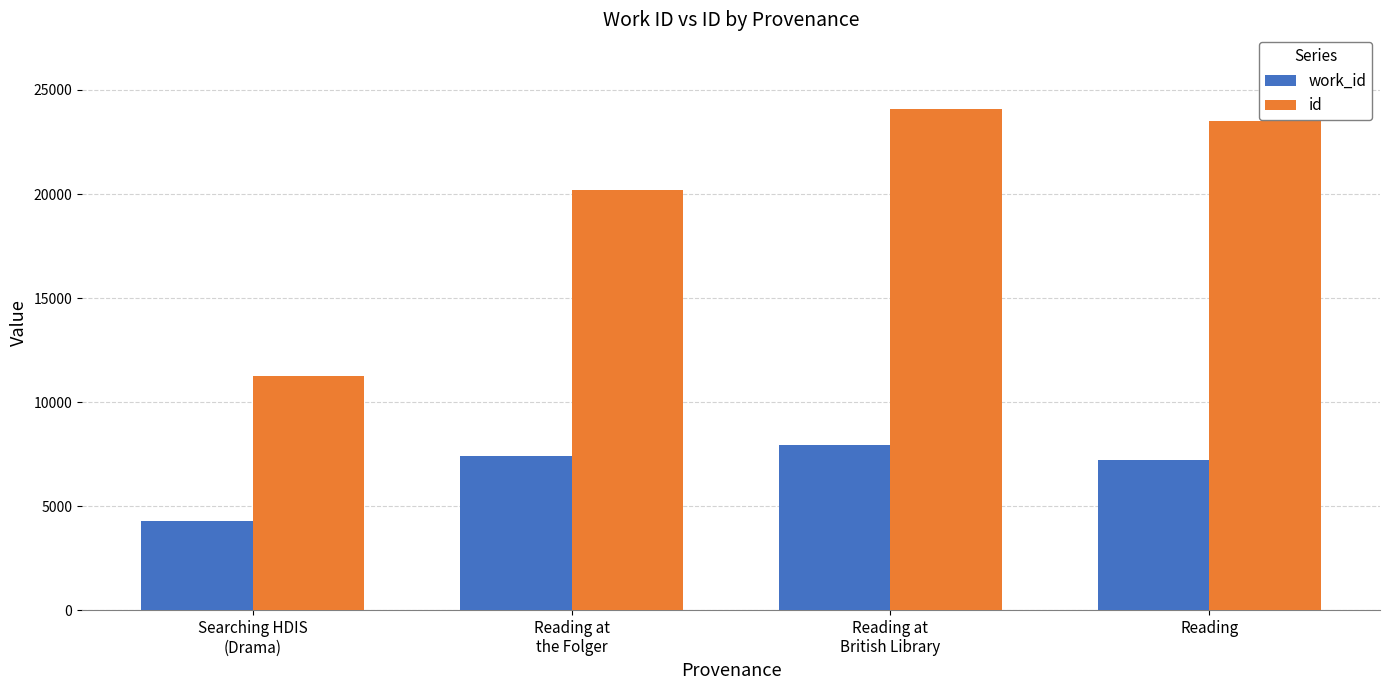

Are the bars grouped side by side (vs. stacked)?

Yes